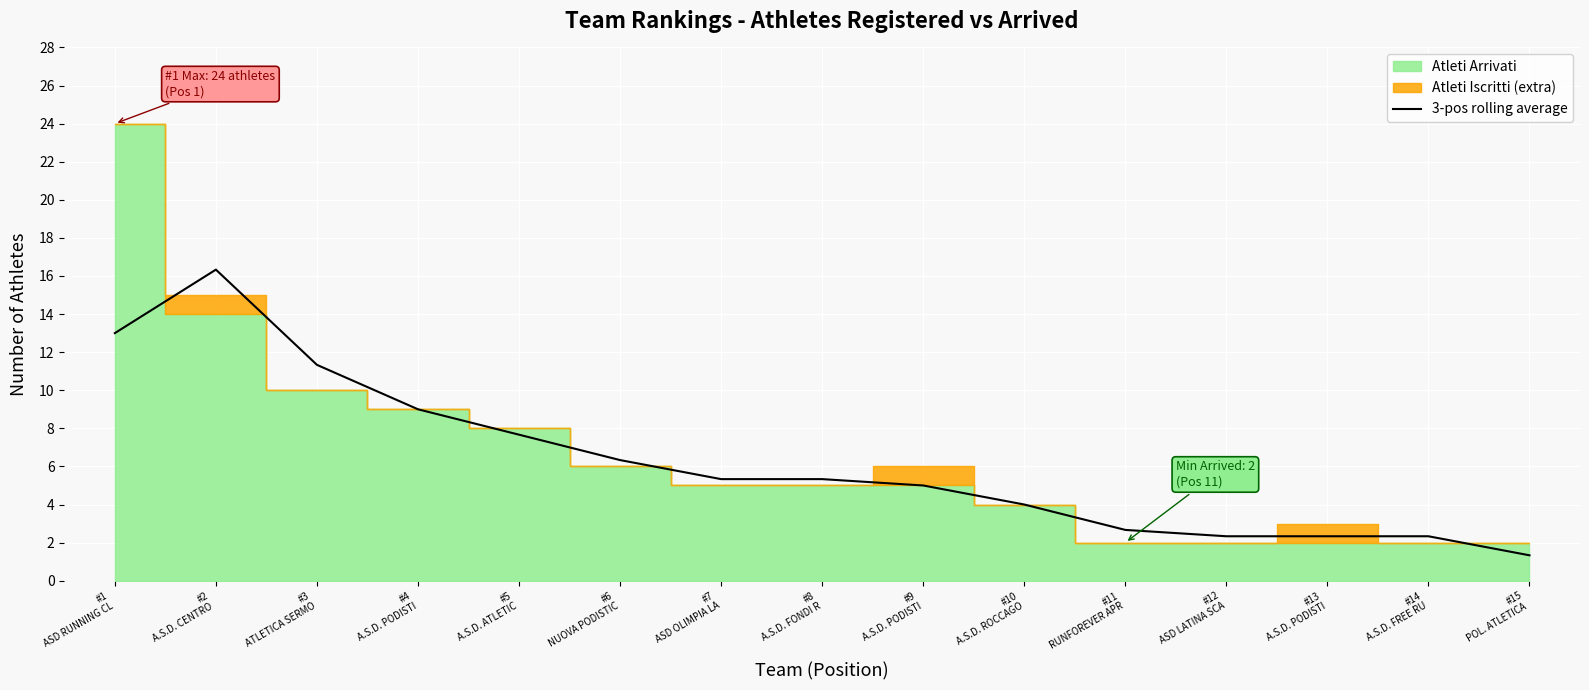

How many data points are less than 5?

6